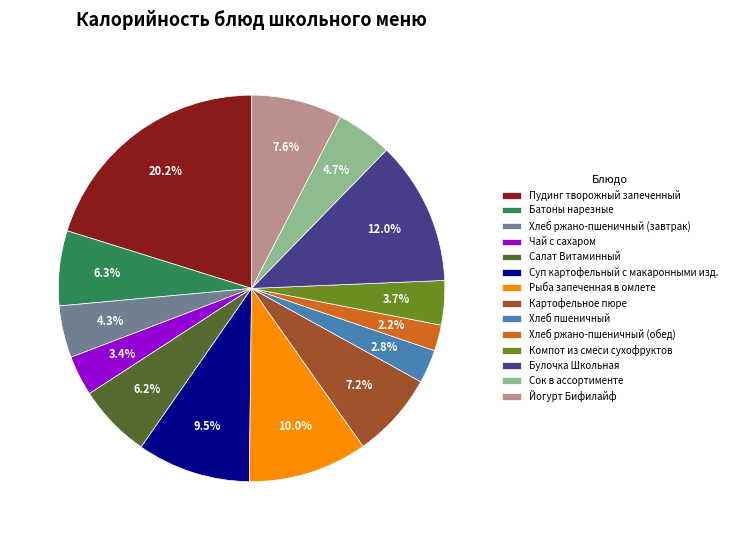

Approximately how many times larger is the value at Чай с сахаром compared to Рыба запеченная в омлете?

0.3